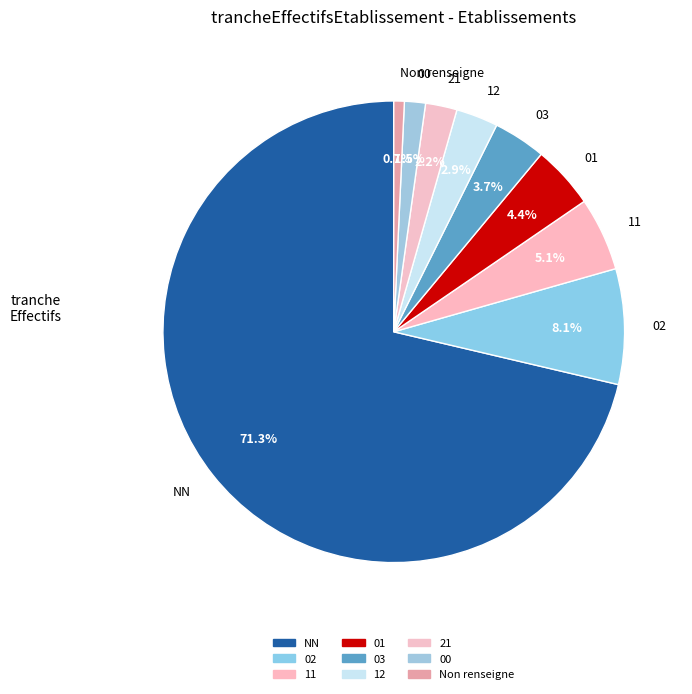

What is the largest slice in the pie chart?

NN